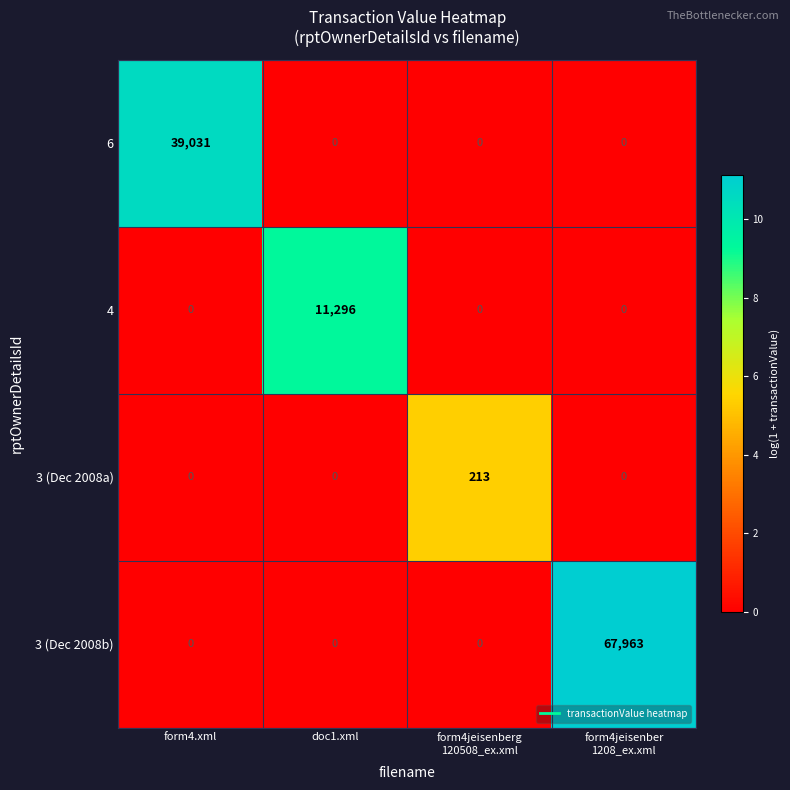

Count the 3 (Dec 2008a) values in the range 0 to 213.

4